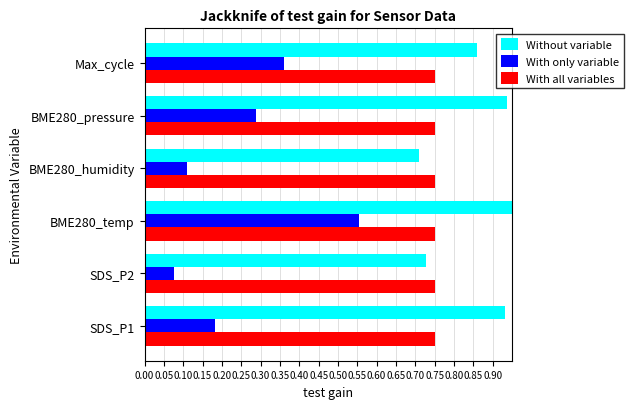

What are all the series names shown in the legend?

Without variable, With only variable, With all variables